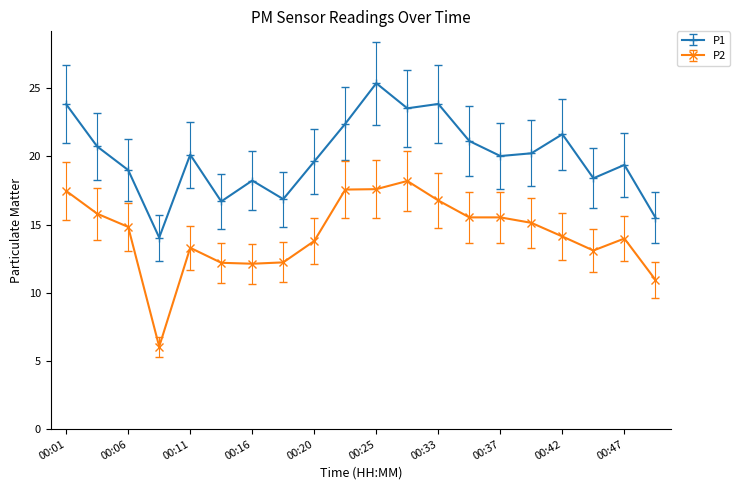

What is the average value of the P2 series?

14.3